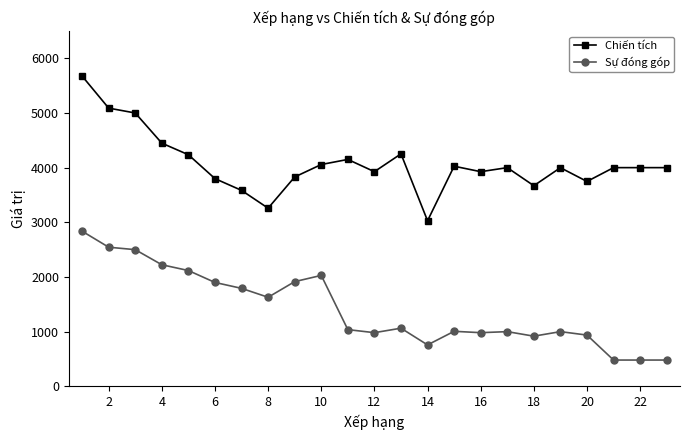

Which series has the largest total across all categories?

Chiến tích